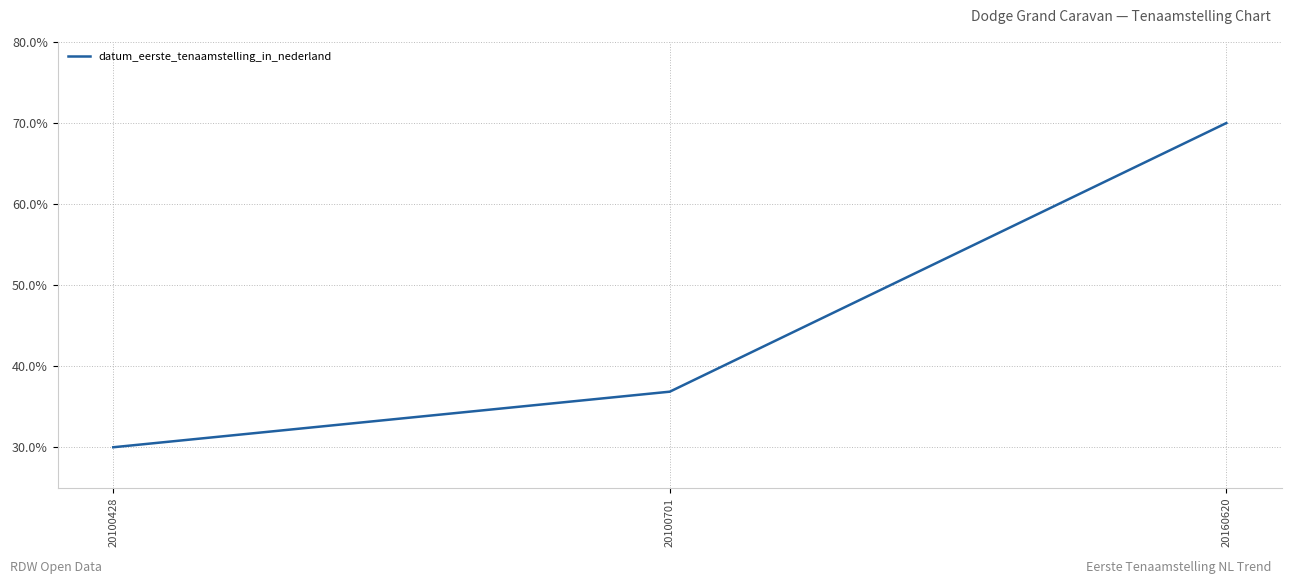

Reading left to right, what are all the values shown in this chart?

20100428=30.0	20100701=36.9	20160620=70.0